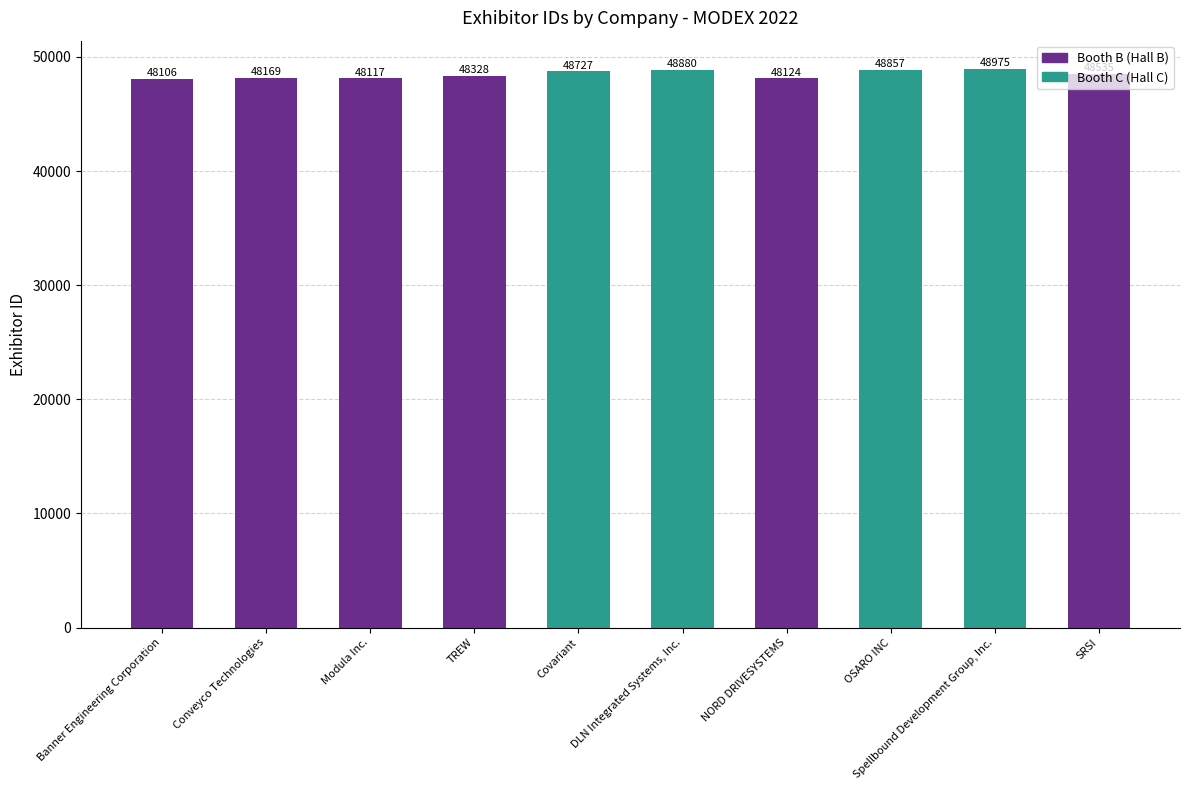

What is the difference between the maximum and minimum values?

869